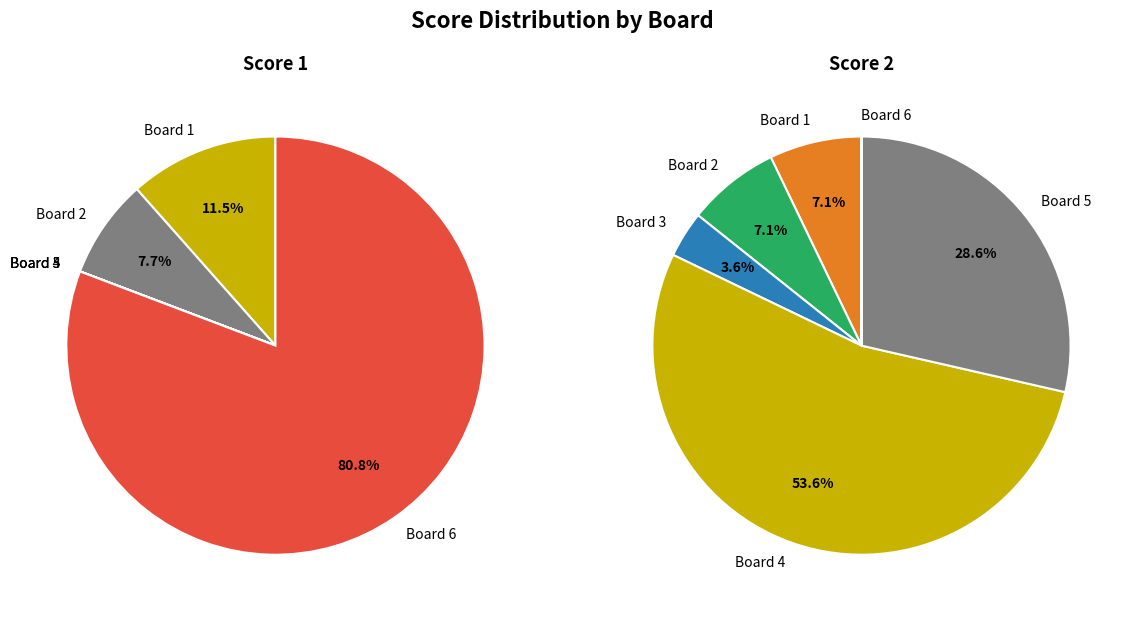

Combined, do 1 and 5 account for over 50%?

No